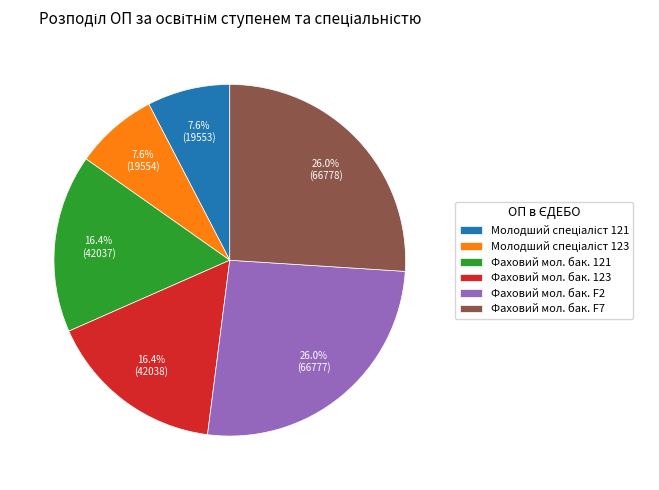

Is there a majority slice in this chart?

No